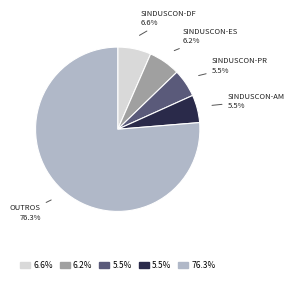

Is there a majority slice in this chart?

Yes